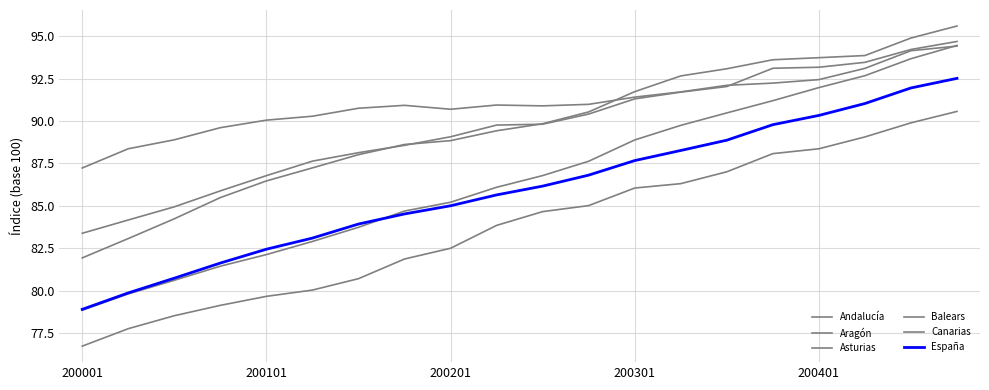

What is the value of the Andalucía point at the 1st from the left?

78.9